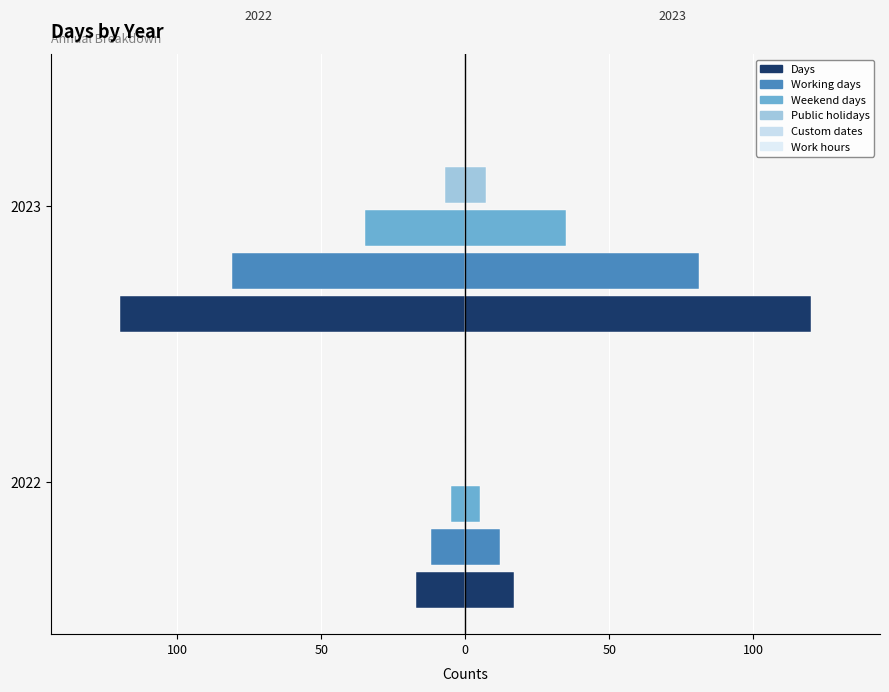

What is the value of the Public holidays bar at the 2nd from the left?

7